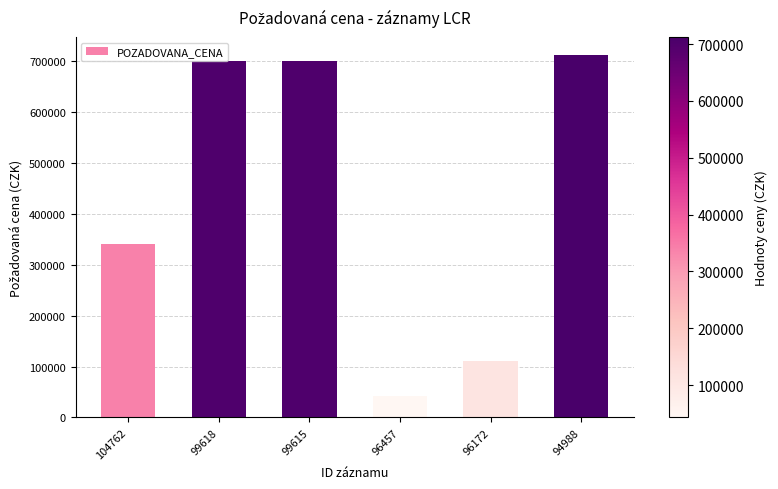

Between 94988 and 96457, which is larger?

94988